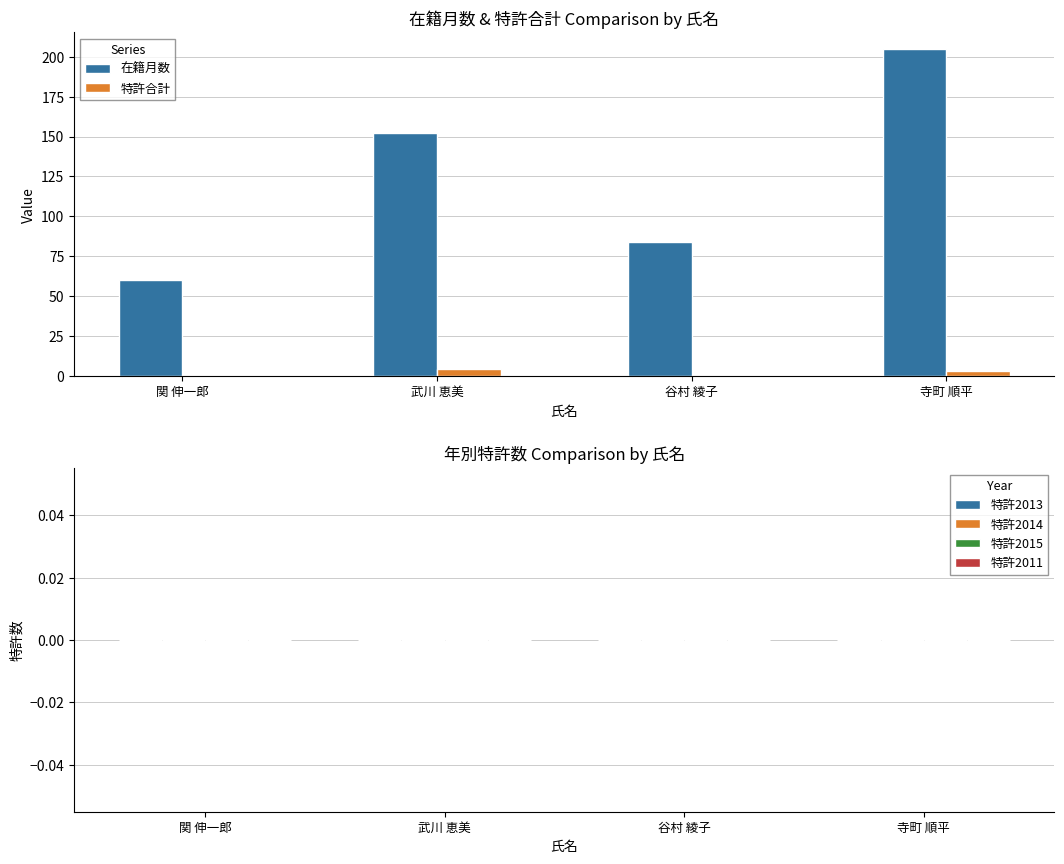

Read the 特許合計 value at 武川 恵美.

4